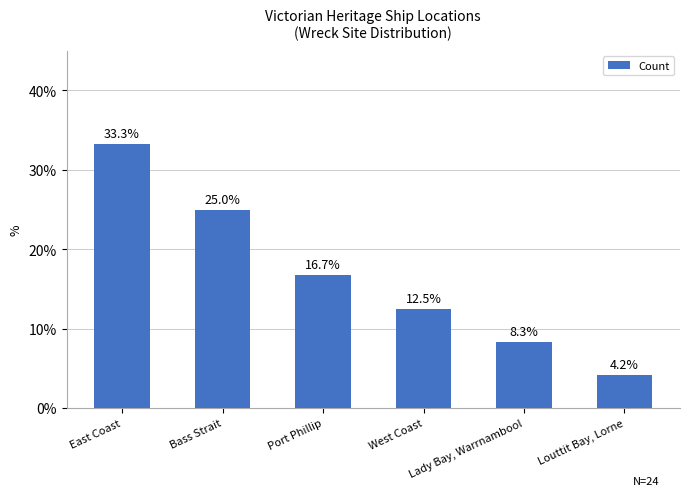

Count the number of categories in the chart.

6